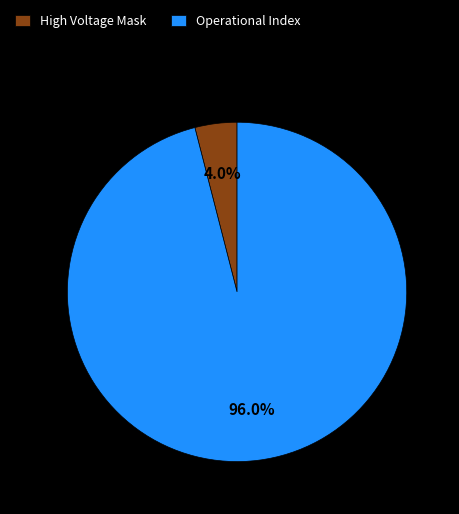

Which slice is the largest?

Operational Index